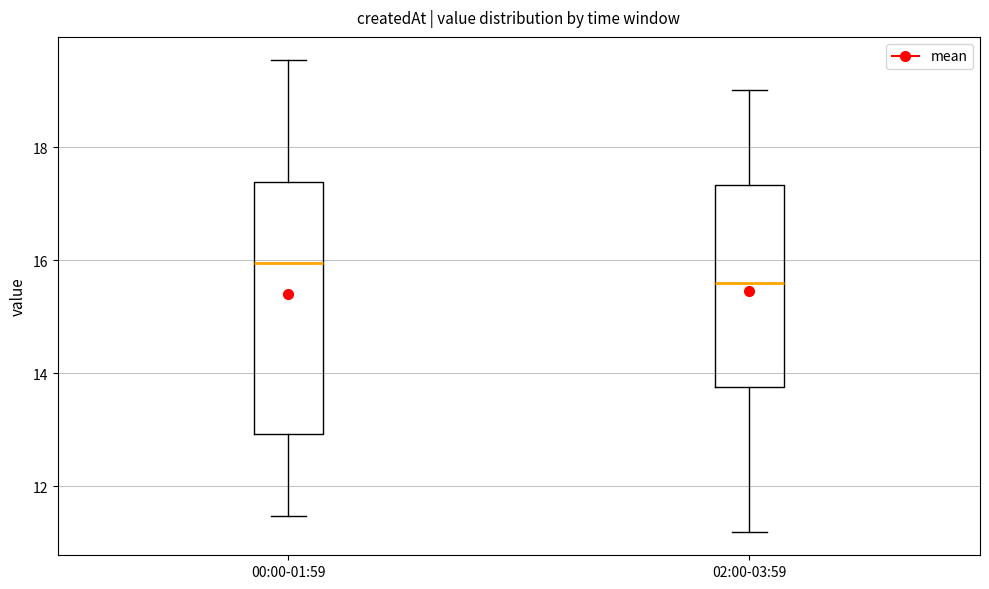

Reading left to right, read every box against the y-axis: the position of its median line, the range the box covers, and the ends of its whiskers. The values are not printed on the chart, so give them approximately, as read against the axis.

00:00-01:59: median 16.0, box 13.0 to 17.4, whiskers 11.4 to 19.6
02:00-03:59: median 15.6, box 13.8 to 17.4, whiskers 11.2 to 19.0